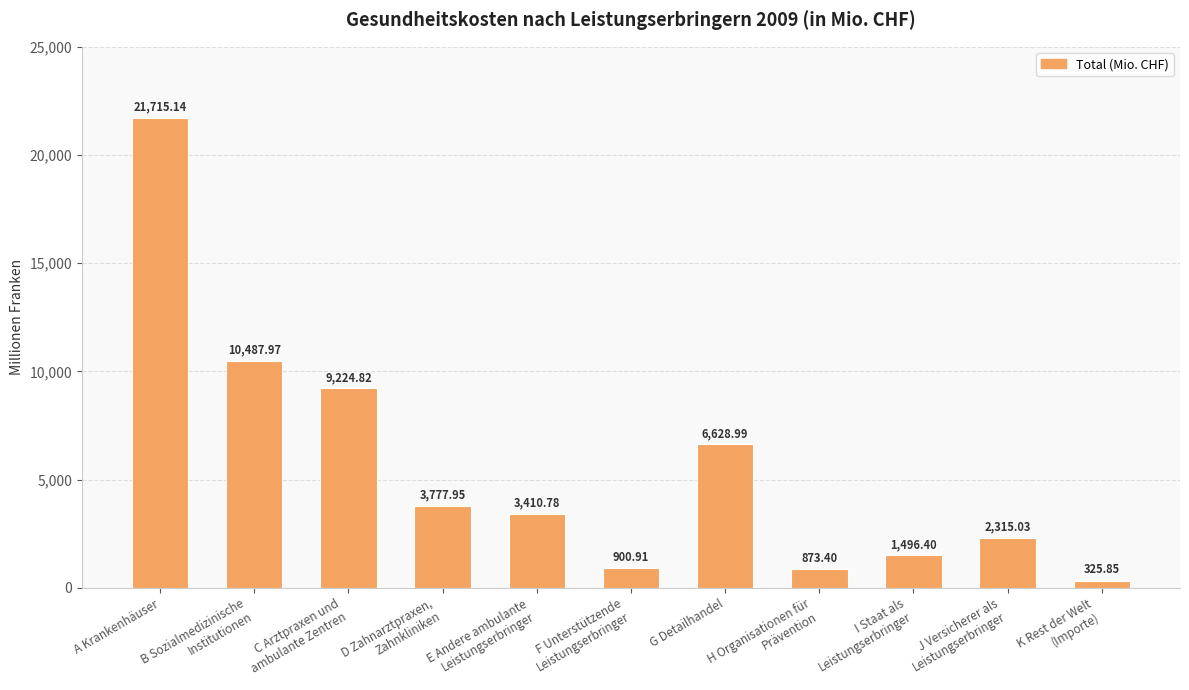

What is the minimum value shown in the chart?

325.9